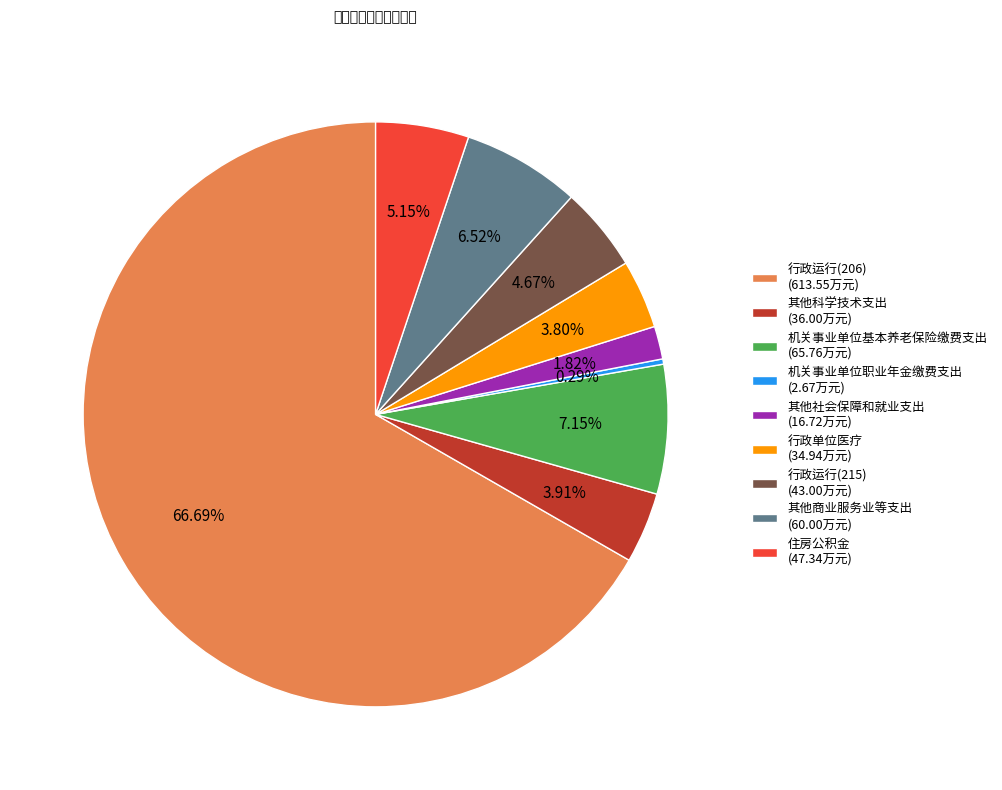

Which has a higher value, 机关事业单位基本养老保险缴费支出 (65.76万元) or 机关事业单位职业年金缴费支出 (2.67万元)?

机关事业单位基本养老保险缴费支出 (65.76万元)